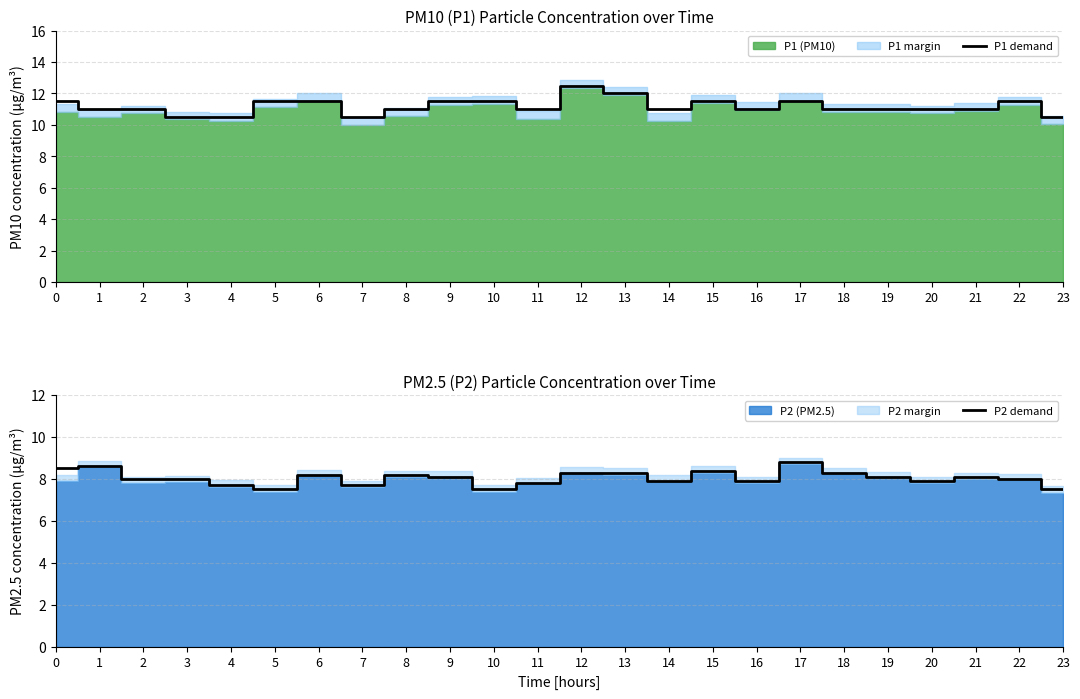

The P2 demand series shows 12.1 at 6. True or false?

False